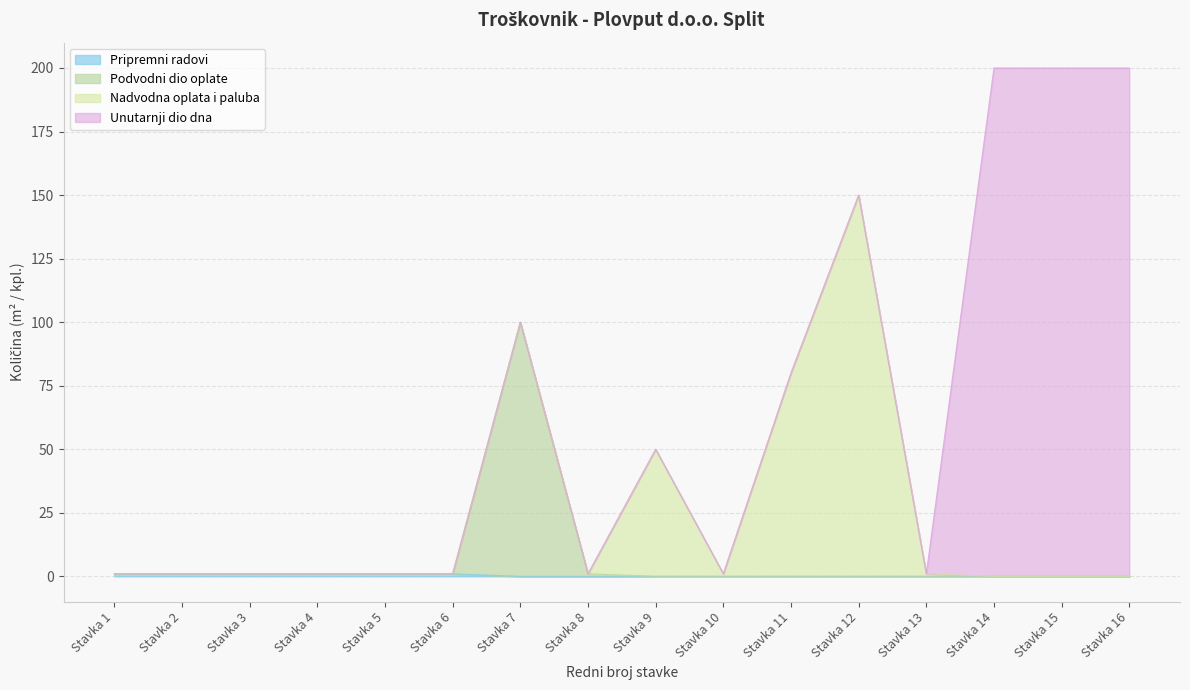

True or false: there are more than 1 points higher than both neighbors.

True